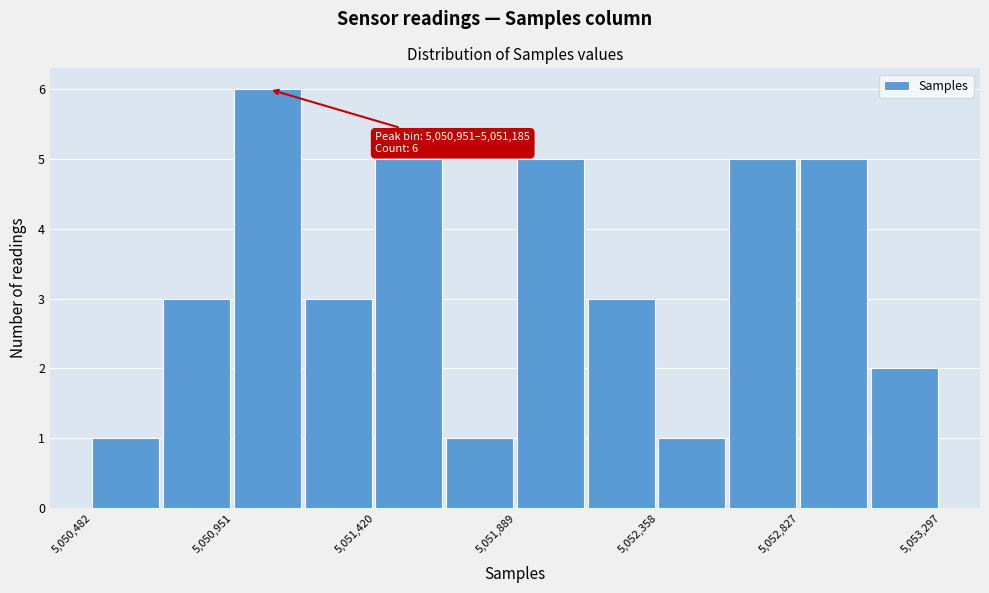

Which range on the x-axis has the tallest bar?

5050950 to 5051200